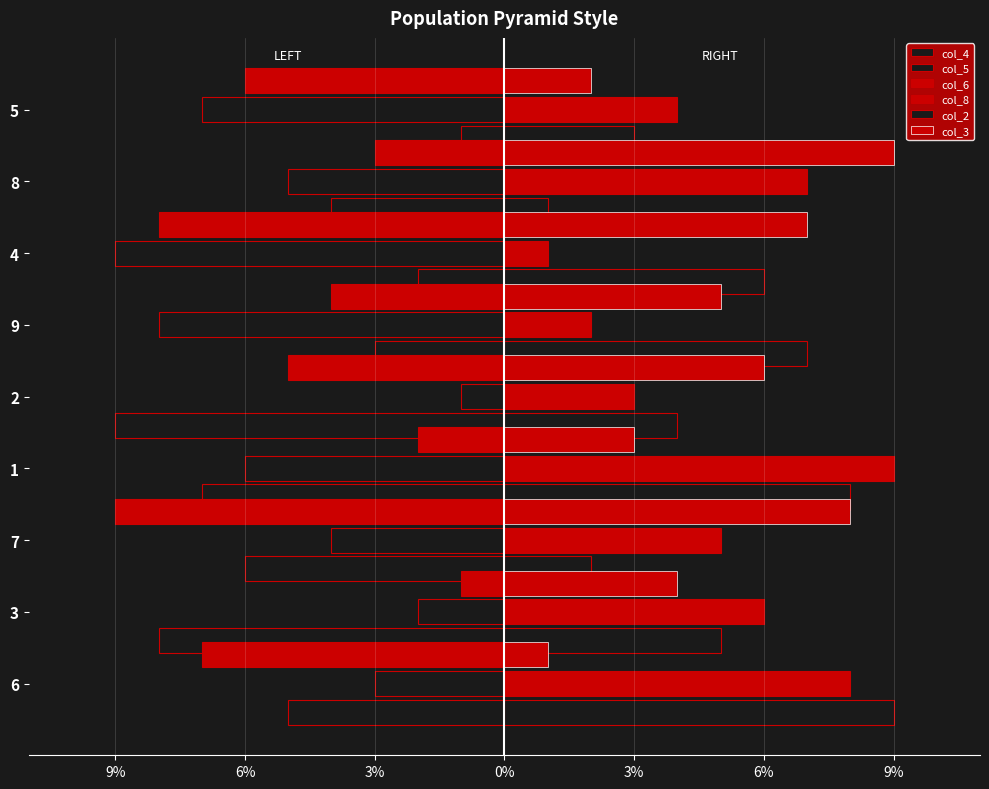

Are the bars grouped side by side (vs. stacked)?

Yes